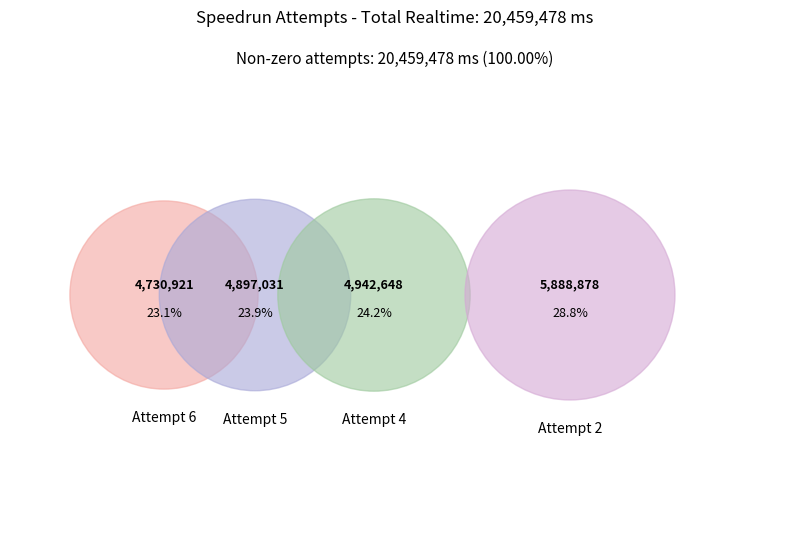

What is the change in value from Attempt 6 to Attempt 4?

+211727